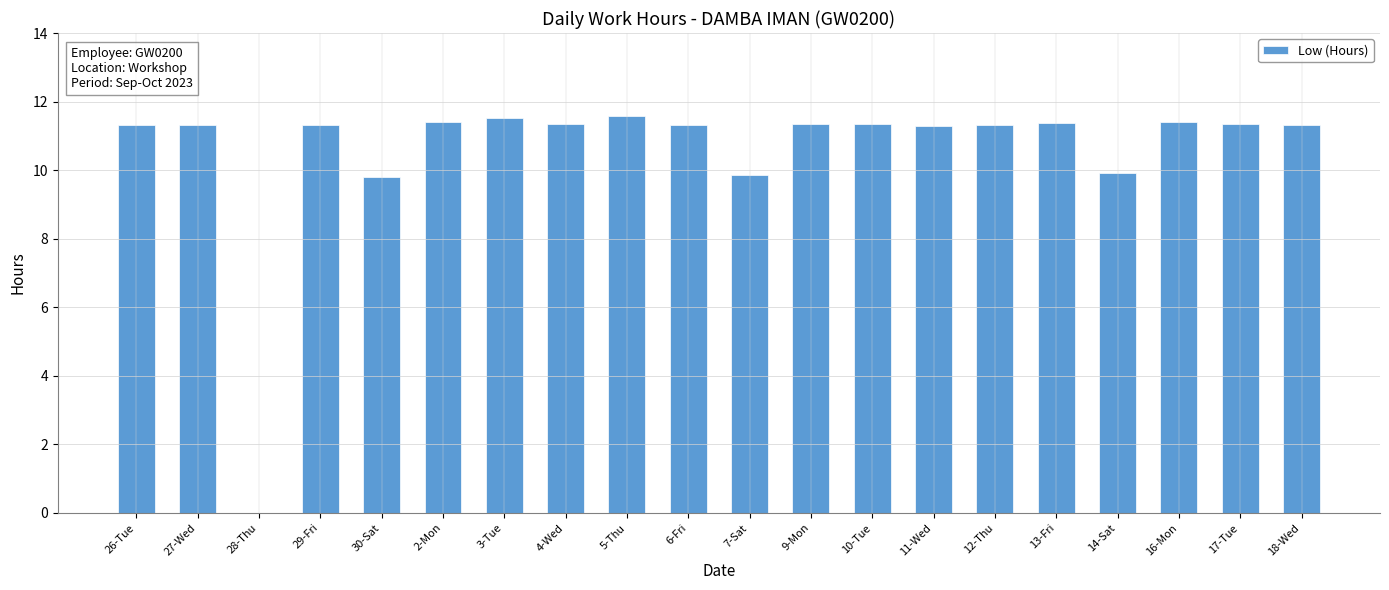

Approximately how many times larger is the value at 30-Sat compared to 9-Mon?

0.9